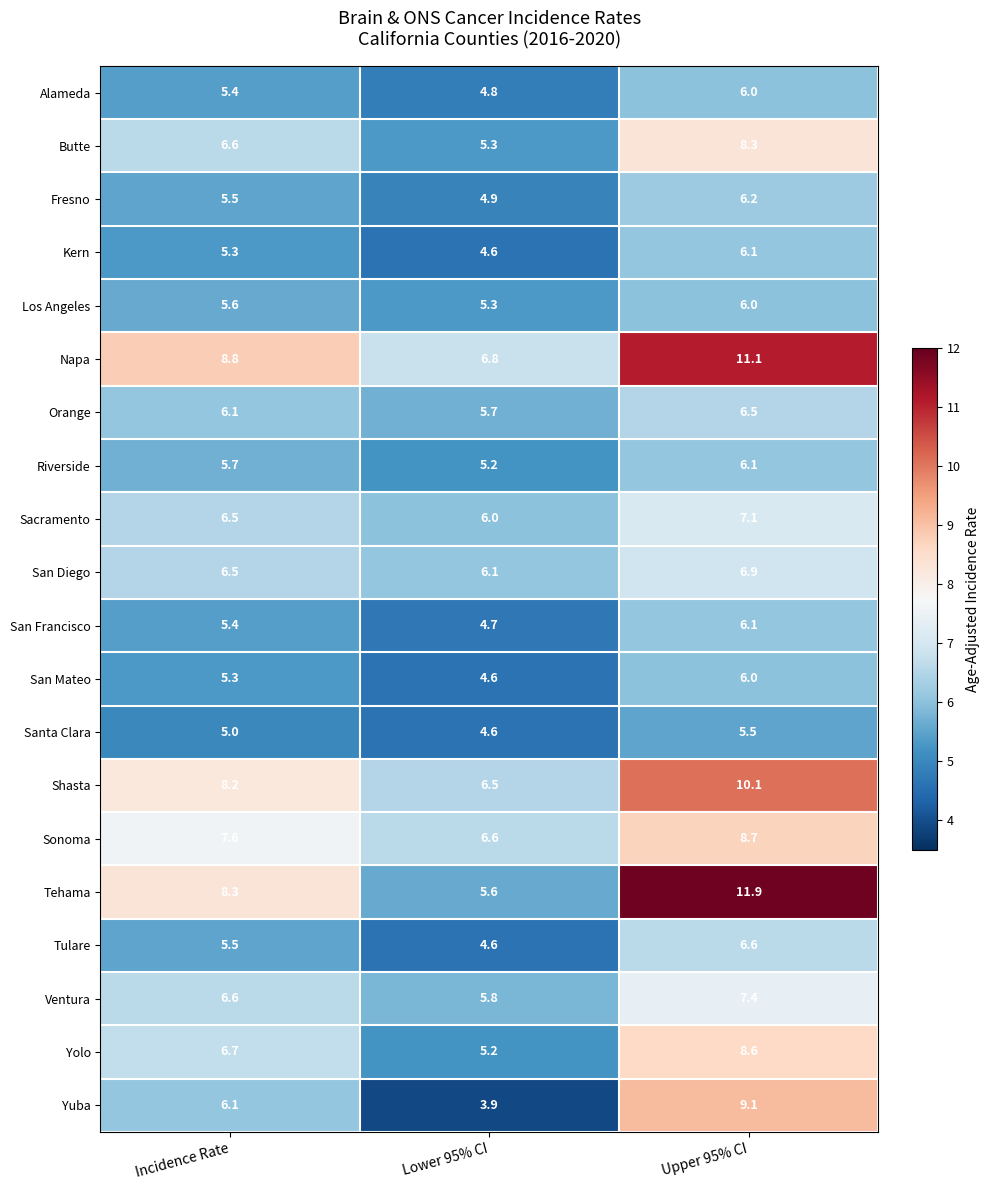

What is the total value across all series at Lower 95% CI?

106.8